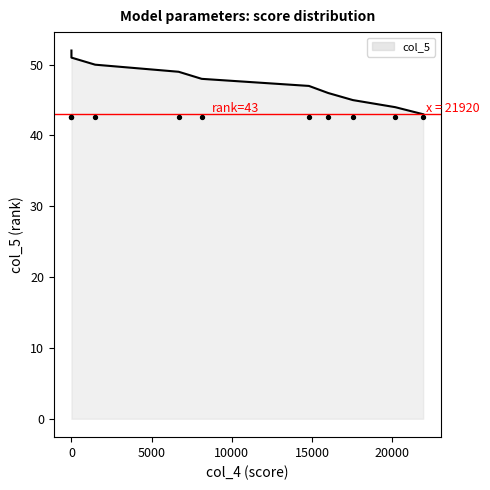

Between 8120 and 1480, which is larger?

1480